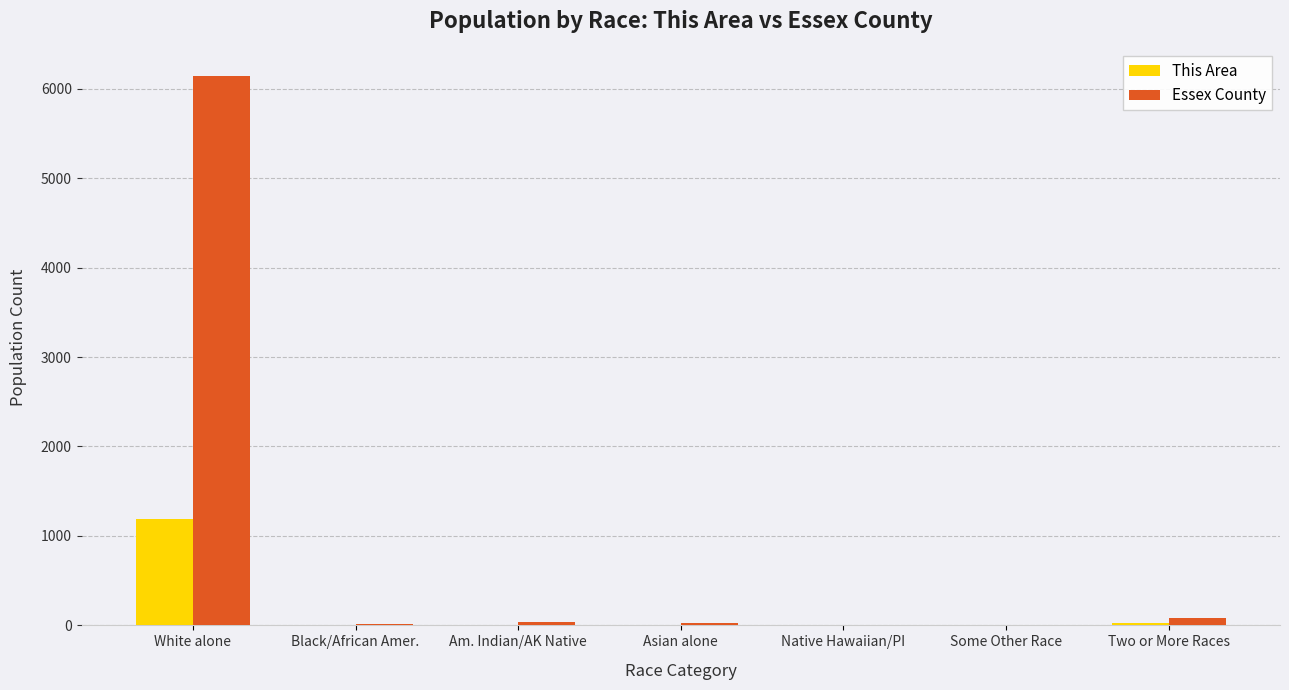

What is the sum of all Essex County values?

6306